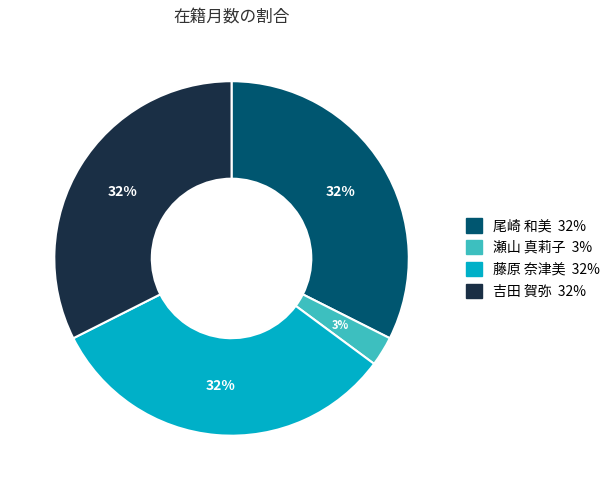

To the nearest percent, what percentage of the pie is 藤原 奈津美?

32%